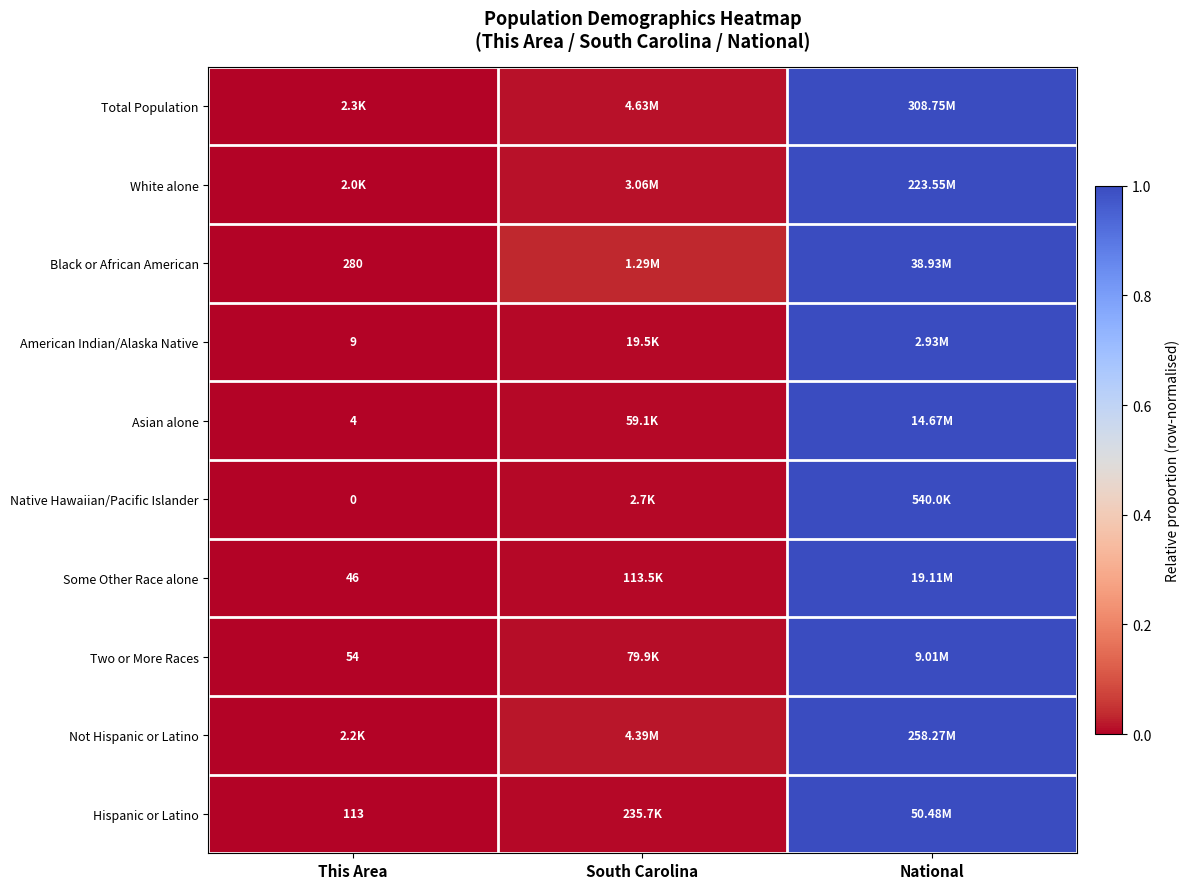

What is the maximum value shown in the chart?

1.0